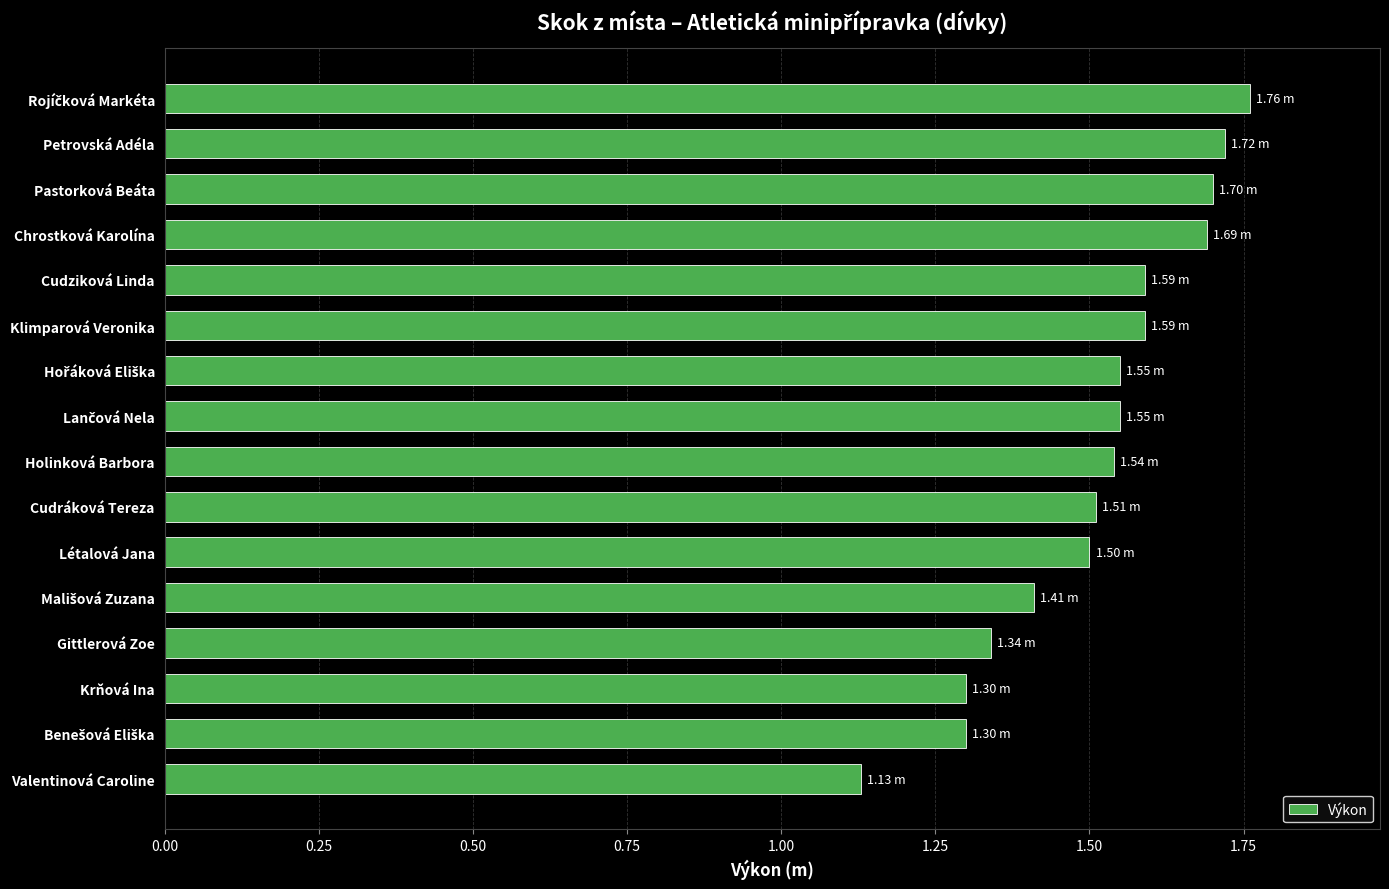

What is the difference between the maximum and minimum values?

0.6